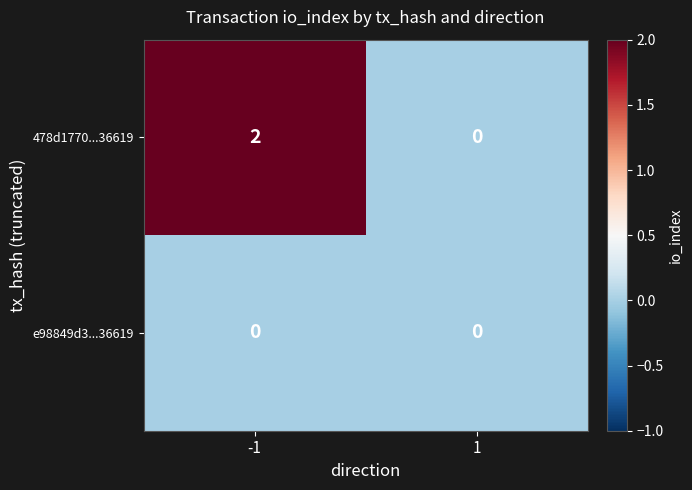

Rank the series at -1 from lowest to highest value.

e98849d3...36619, 478d1770...36619